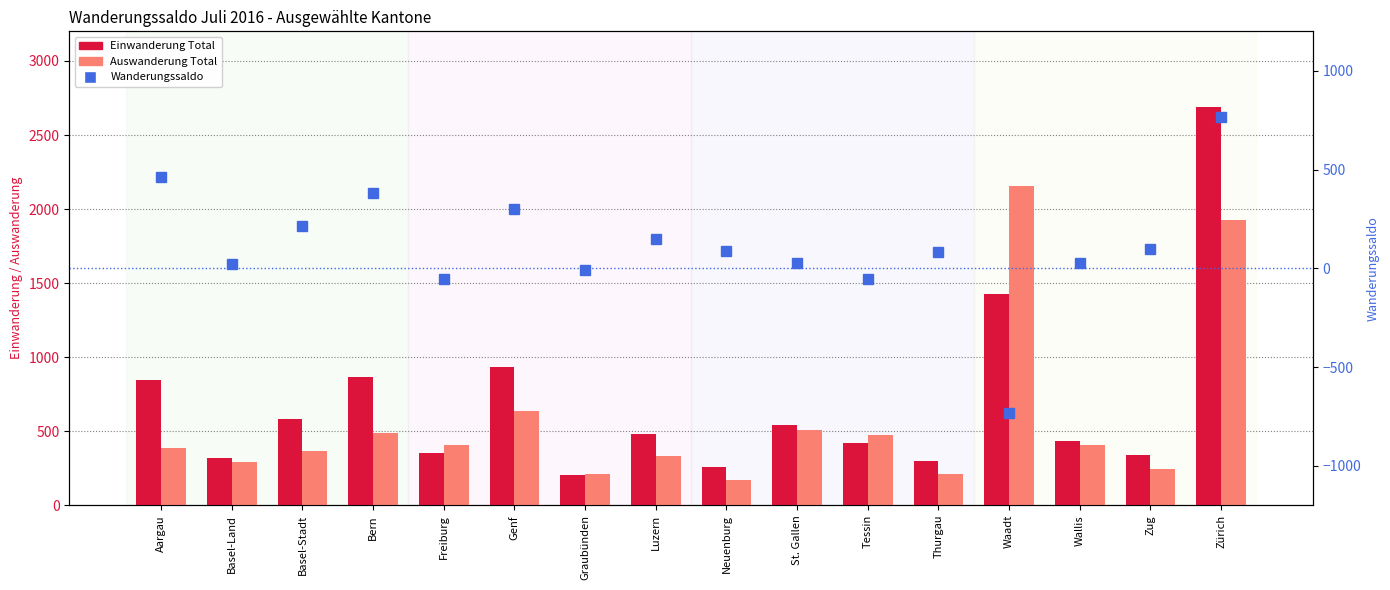

What is the total value across all series at Basel-Land?

632